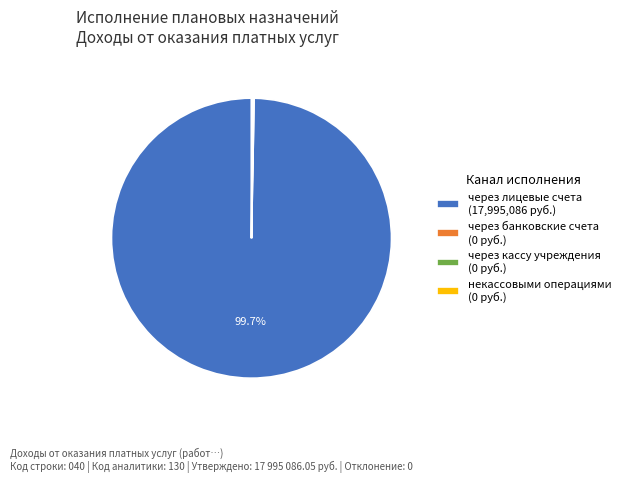

Is через лицевые счета (17,995,086 руб.) the majority of the pie?

Yes